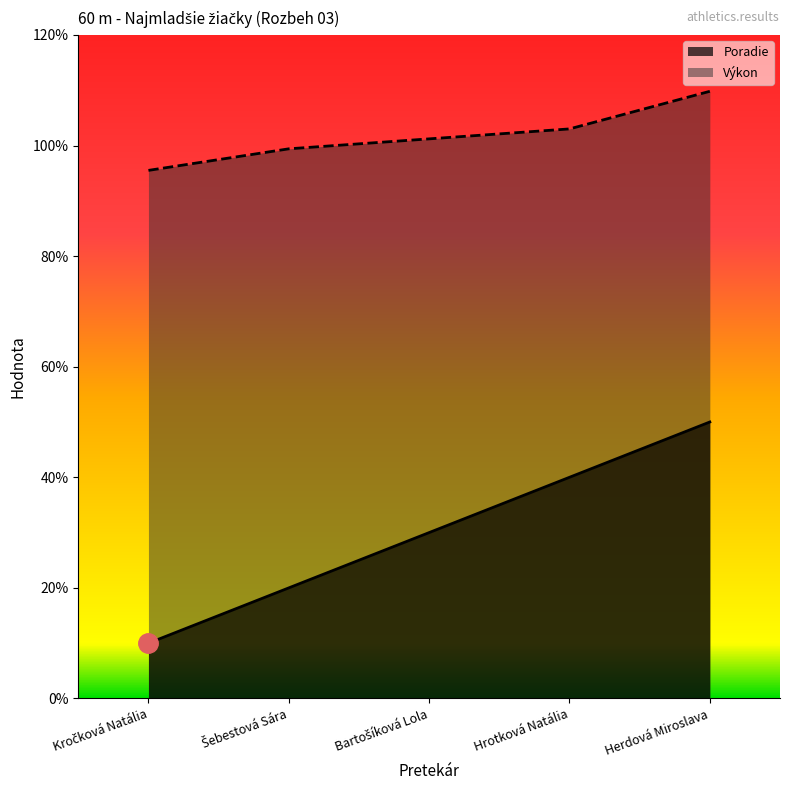

How many data points in Výkon are above 10?

3